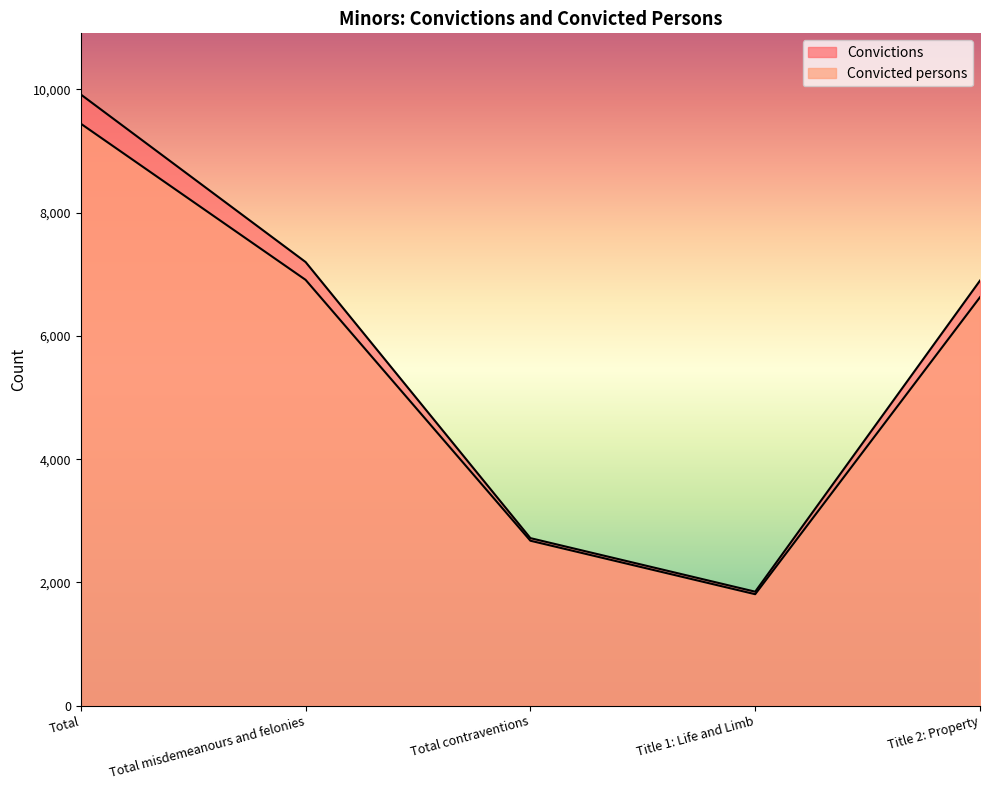

Read the Convictions value at Total.

9918